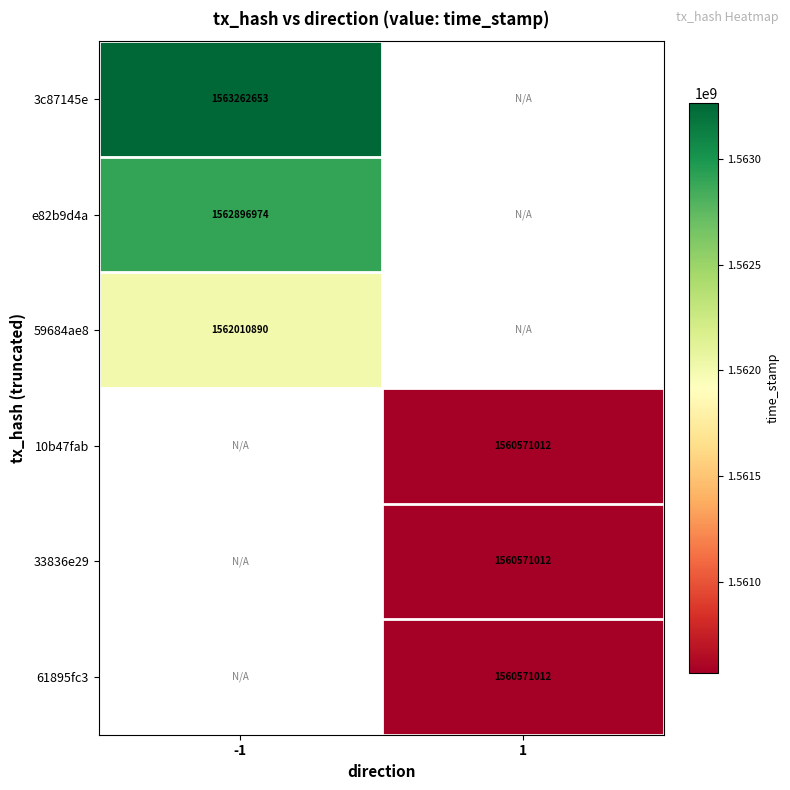

The value of 10b47fab at 1 is 343744535. True or false?

False